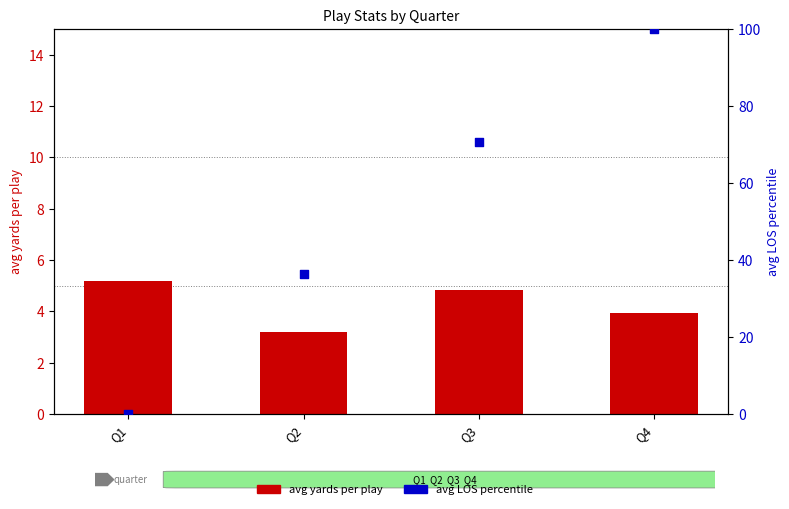

Which series has the widest spread of Y values?

avg LOS (percentile)